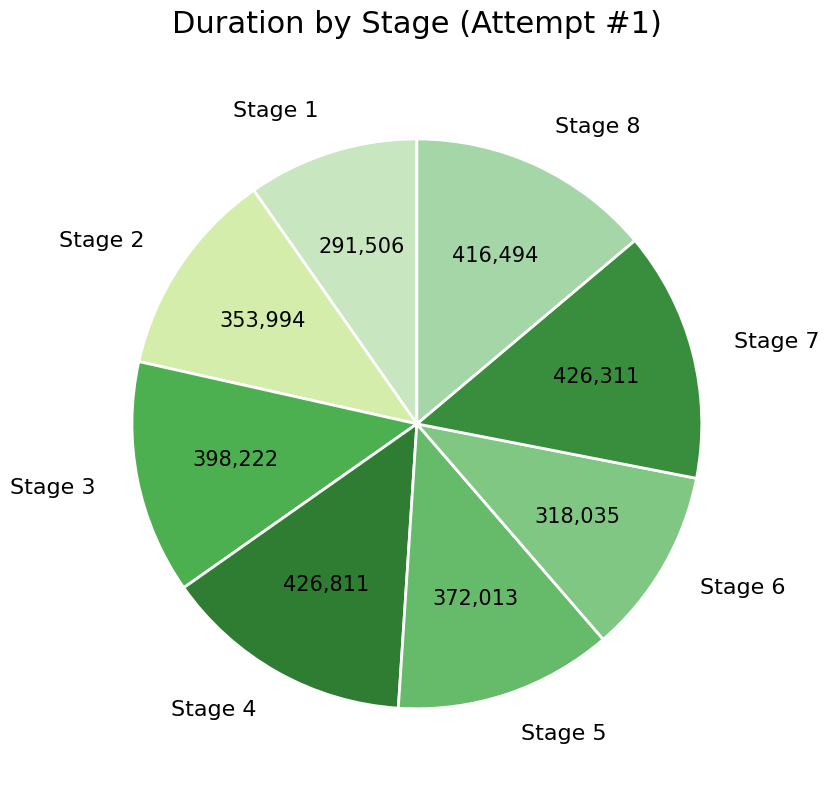

Does Stage 6 account for over 50% of the chart?

No